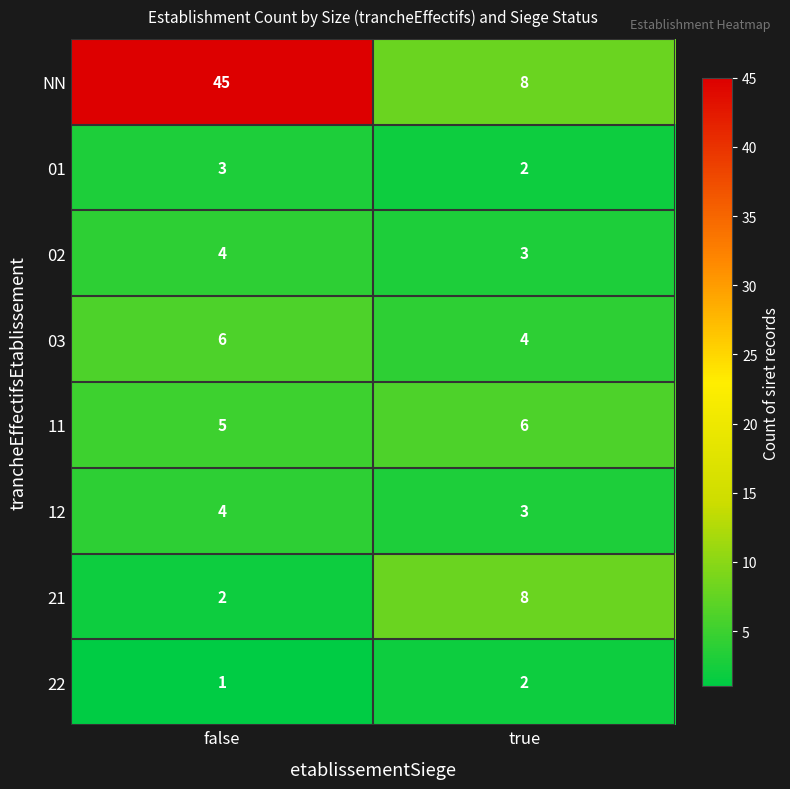

What is the sum of all 02 values?

7